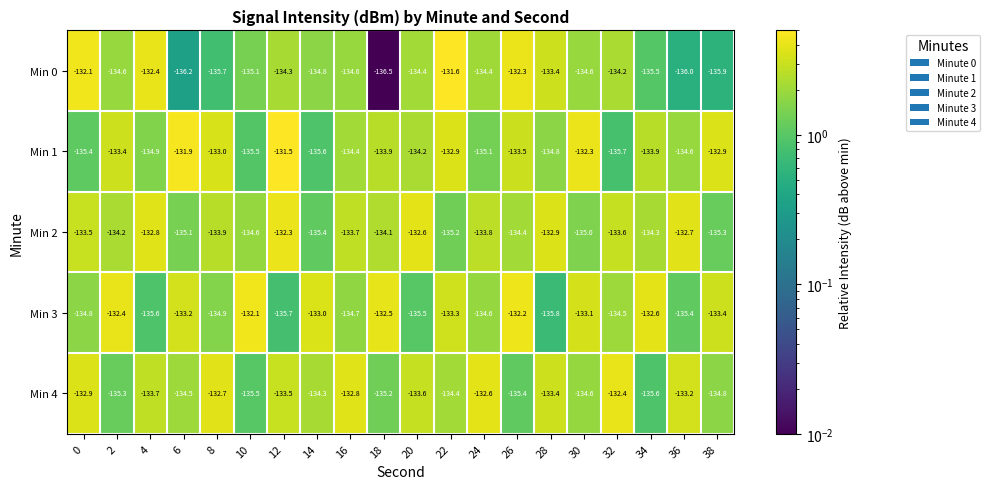

At 22, list the series in order from smallest to largest.

Min 2, Min 4, Min 3, Min 1, Min 0